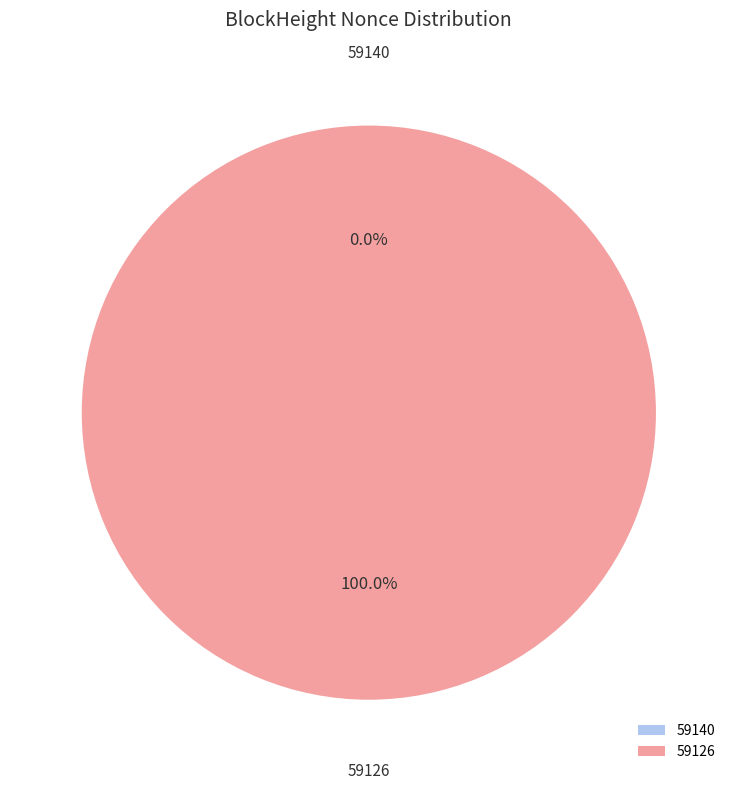

Is 59126 the majority of the pie?

Yes